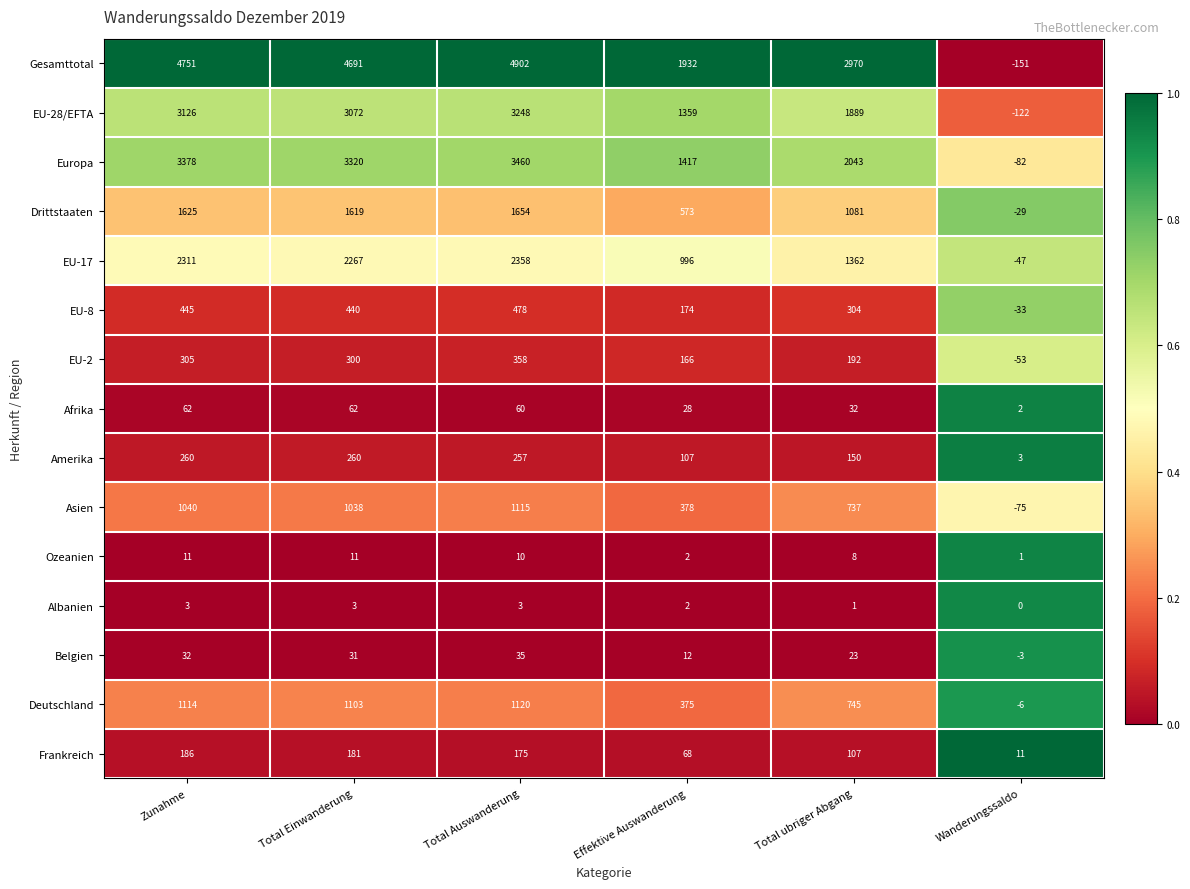

At which label does Amerika first exceed 257?

Zunahme